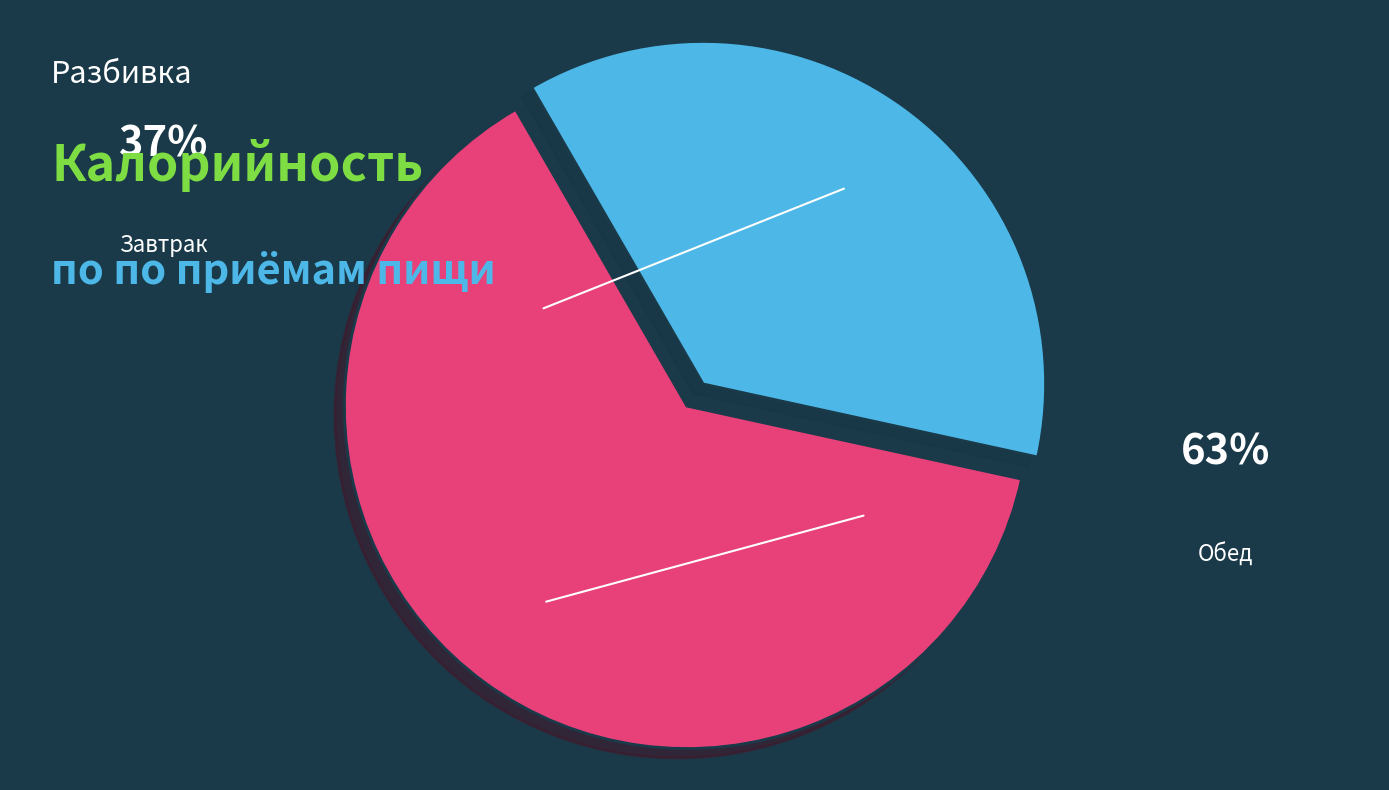

What percentage is the Завтрак slice, to the nearest percent?

37%